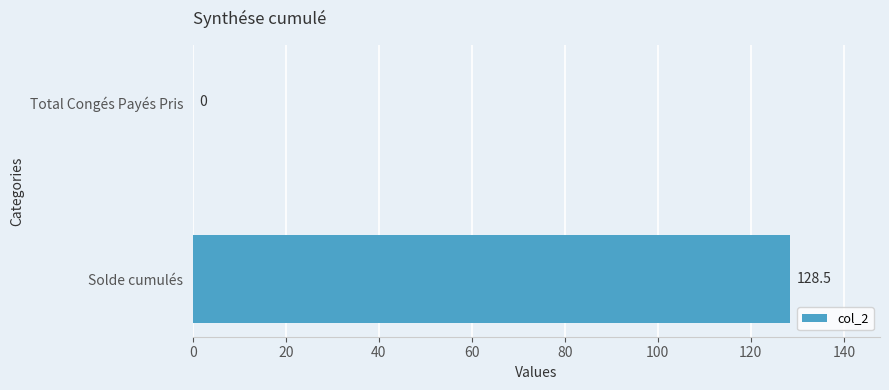

What is the greatest value displayed?

128.5